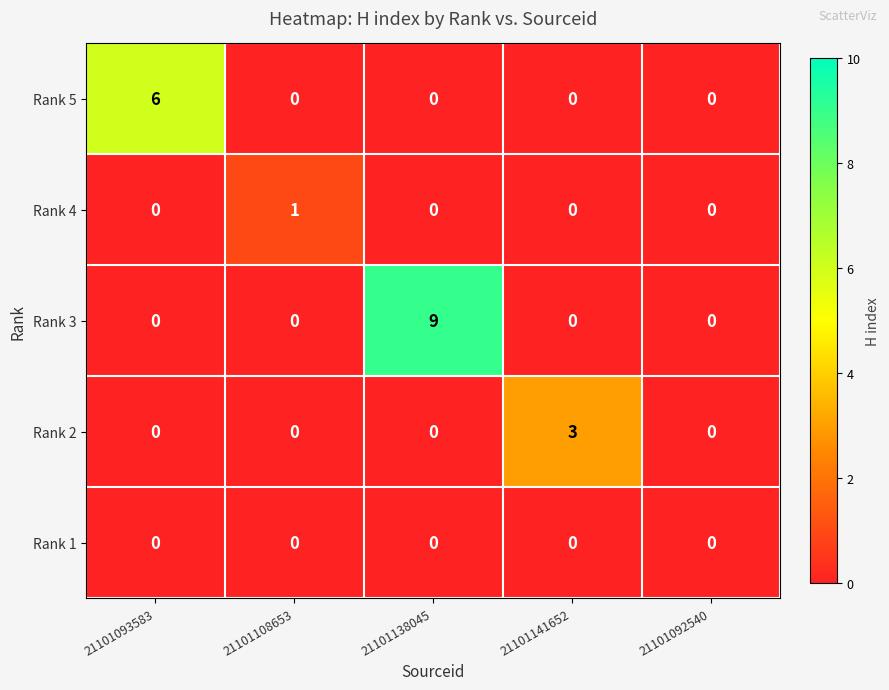

What is the sum of all Rank 5 values?

6